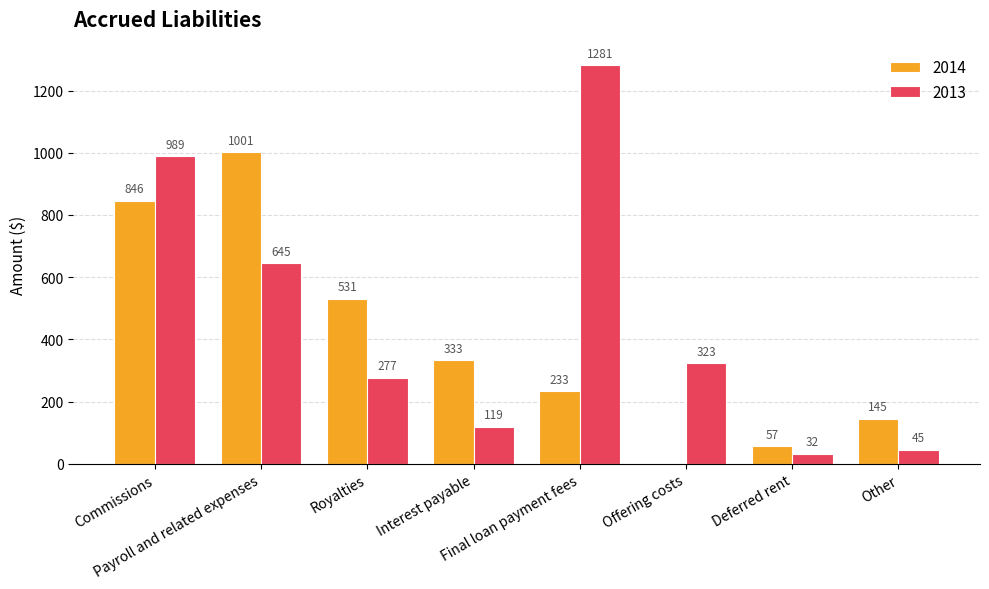

Which series has the largest total across all categories?

2013